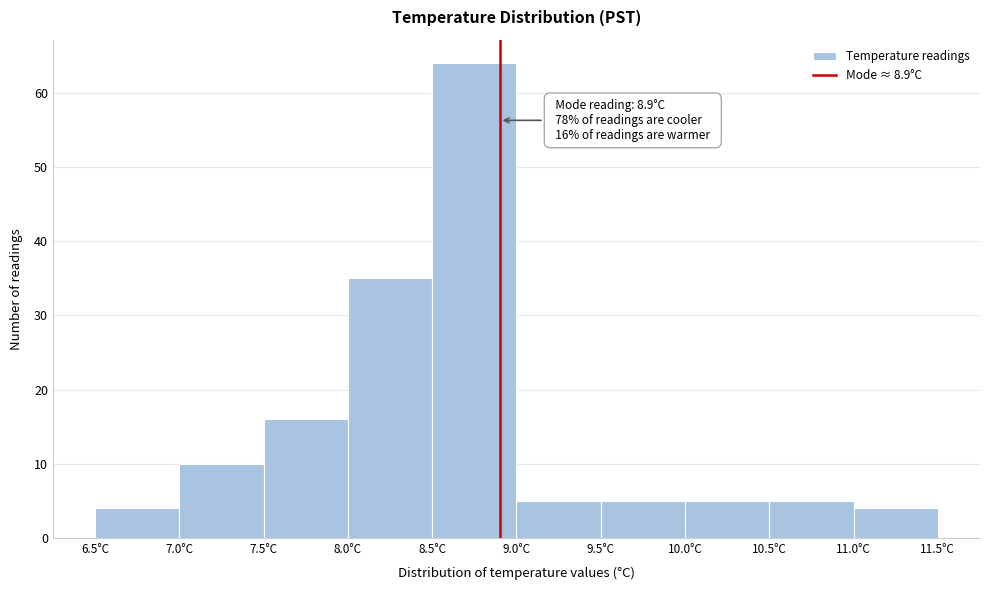

Which range on the x-axis has the tallest bar?

8.5 to 9.0